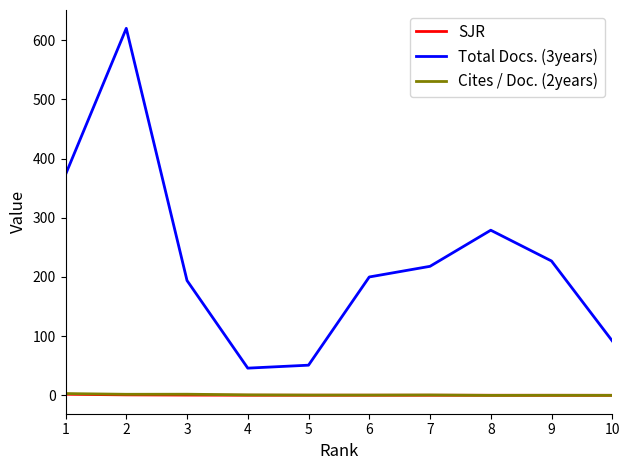

What is the total value across all series at 5?

51.7